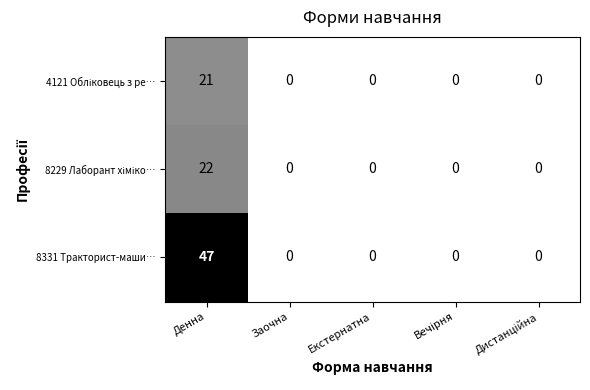

Which series has the widest spread of values?

8331 Тракторист-маши…